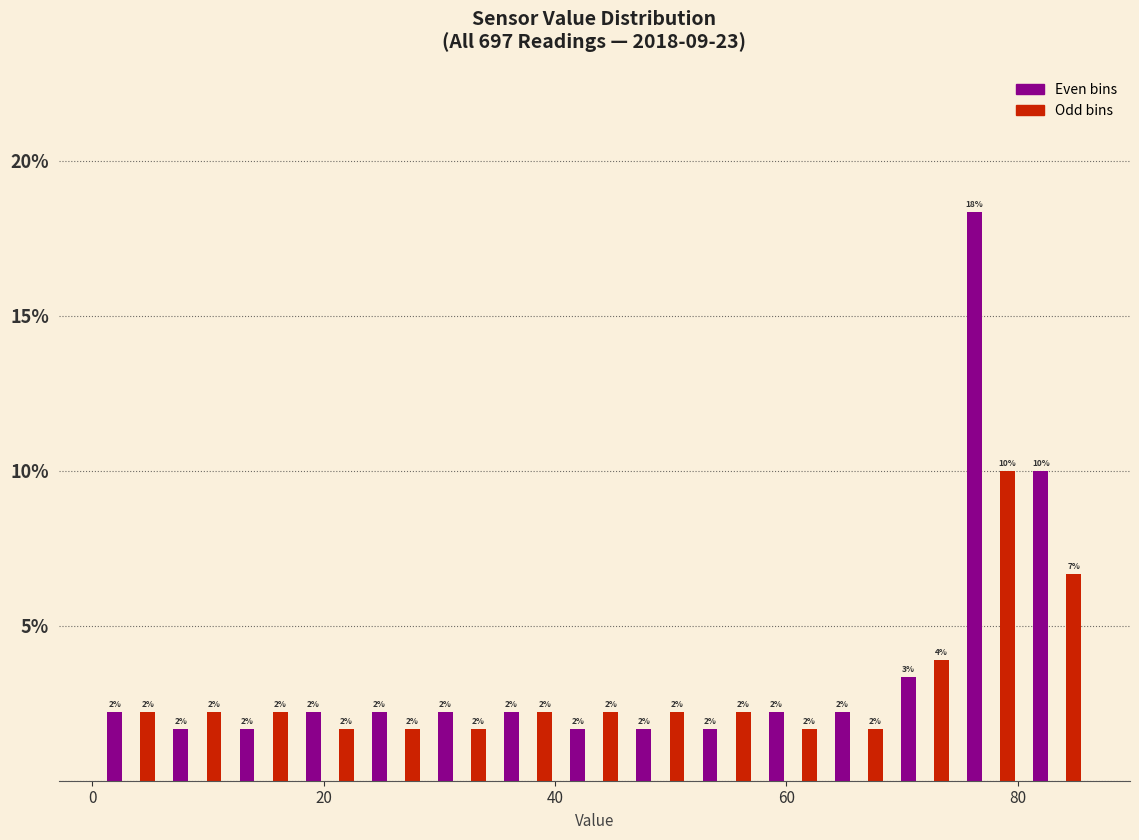

Around what value on the x-axis is the tallest bar? Give the approximate position of its centre, as read against the axis.

76